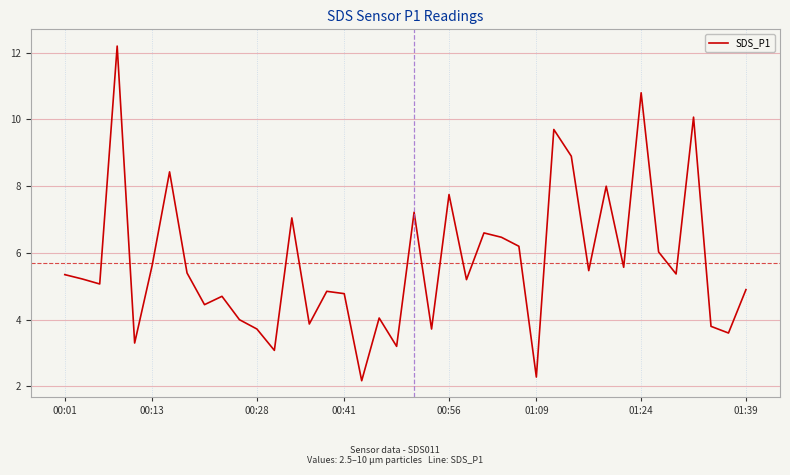

What is the smallest value displayed?

2.2